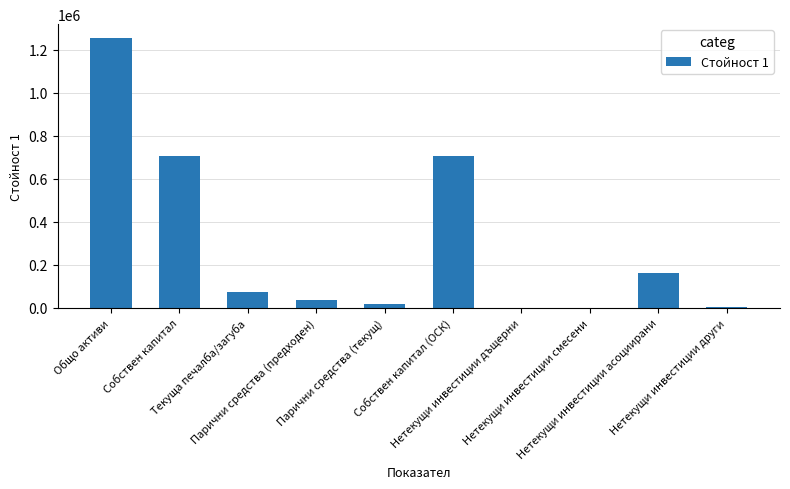

What is the maximum value shown in the chart?

1255799